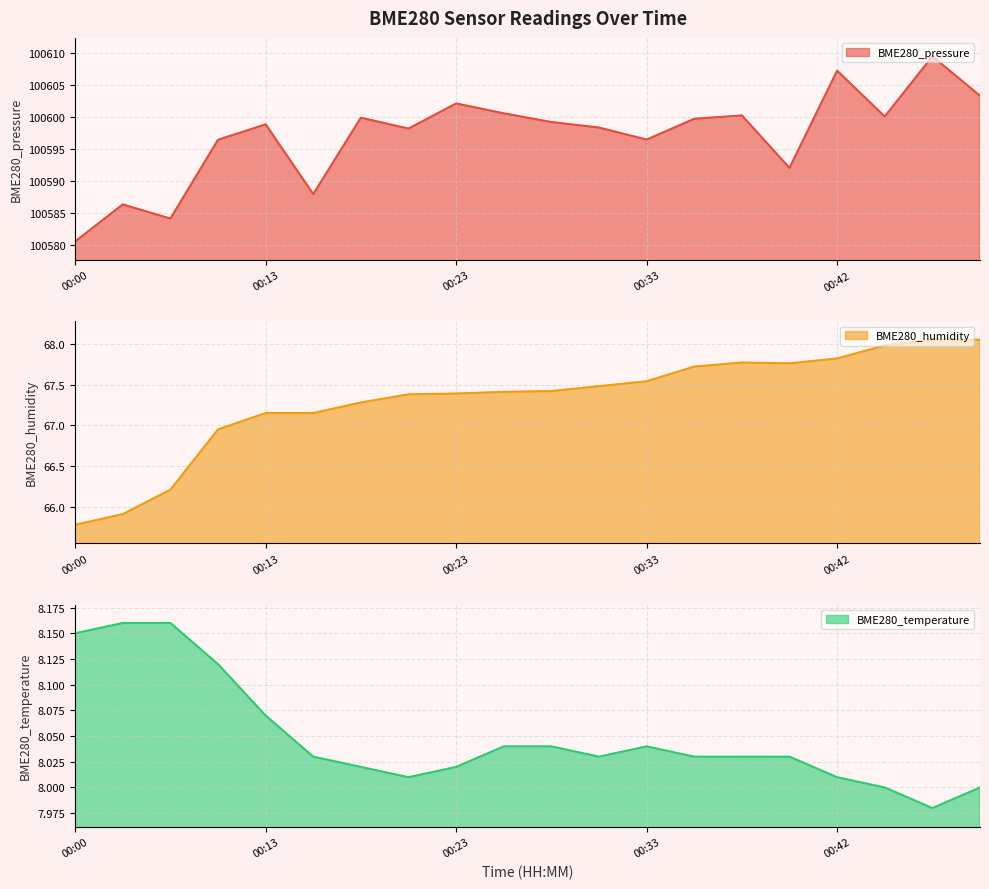

At 00:35, list the series in order from smallest to largest.

BME280_temperature, BME280_humidity, BME280_pressure